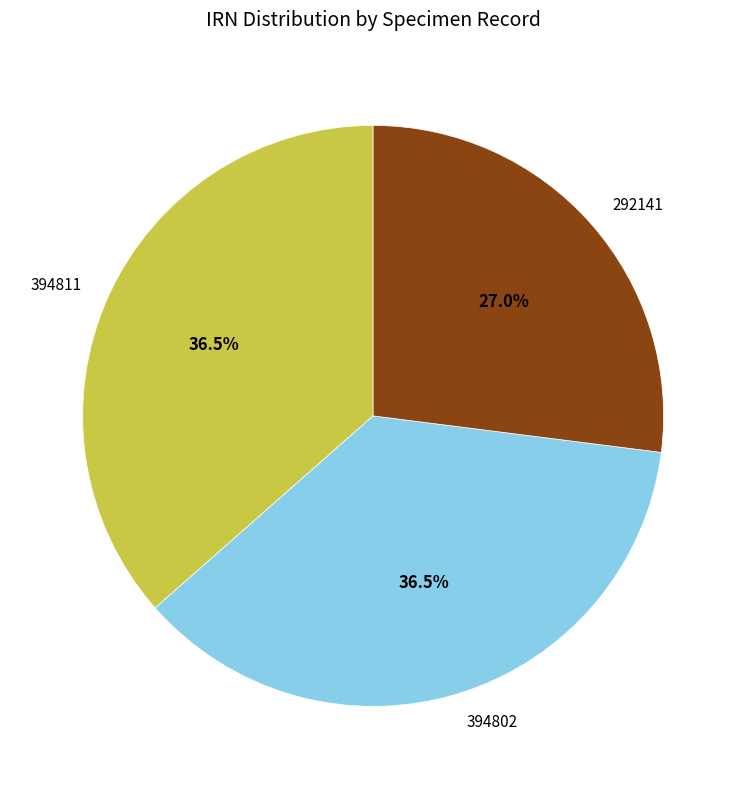

What is the smallest slice in the pie chart?

292141